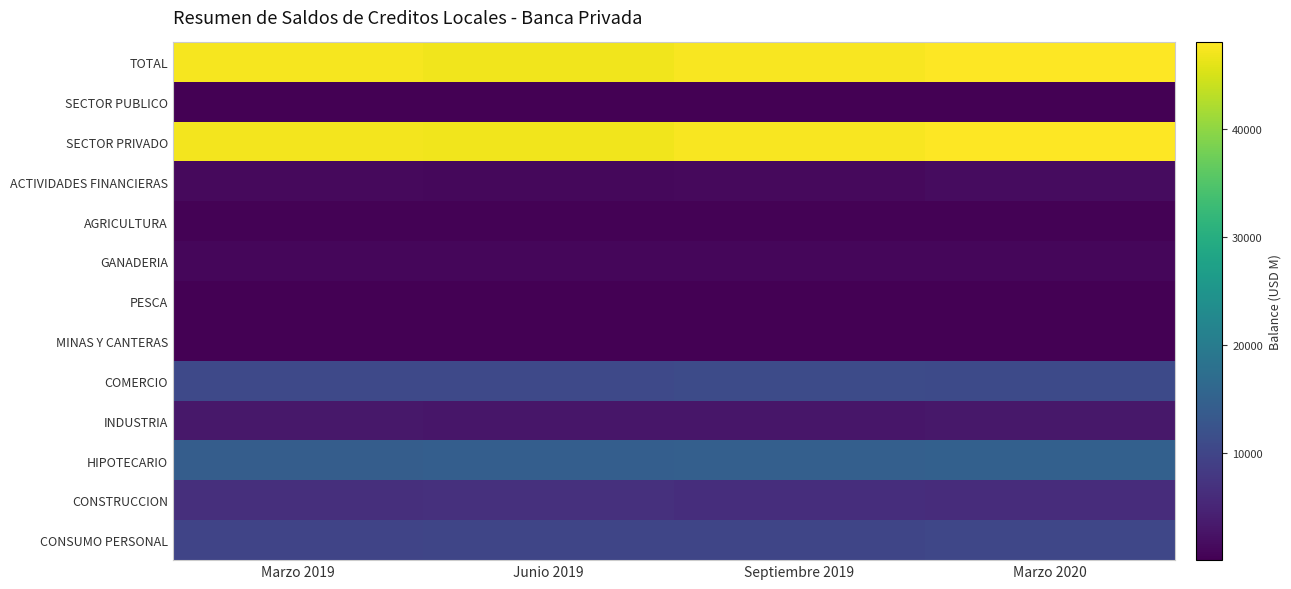

What is the total value across all series at Marzo 2020?

143911.2